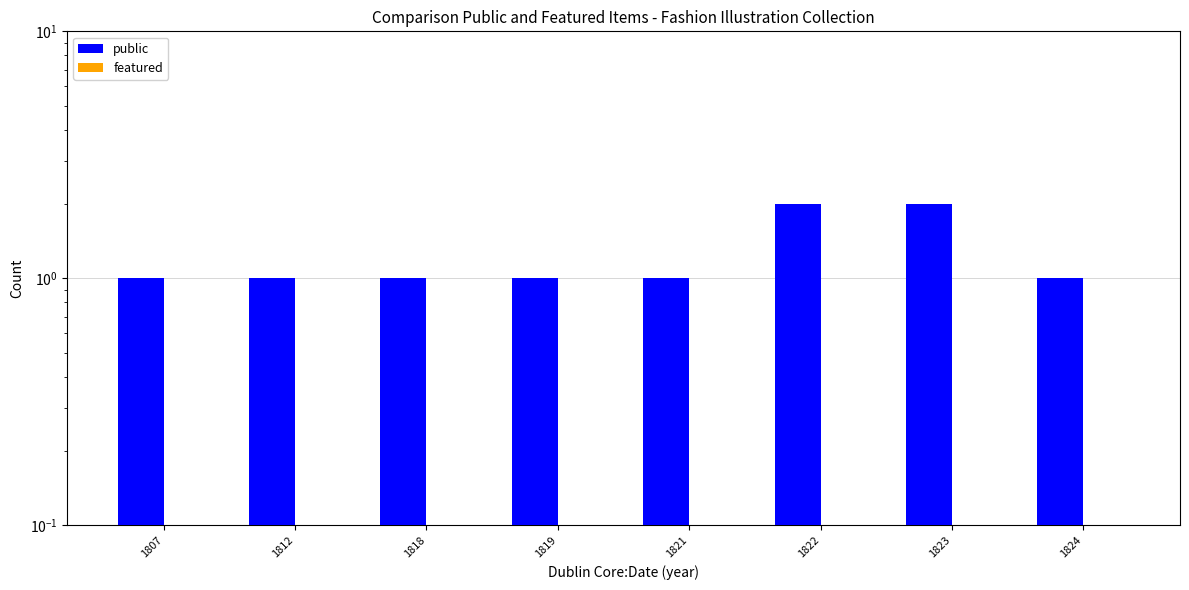

Which label corresponds to the smallest value in the chart?

1807